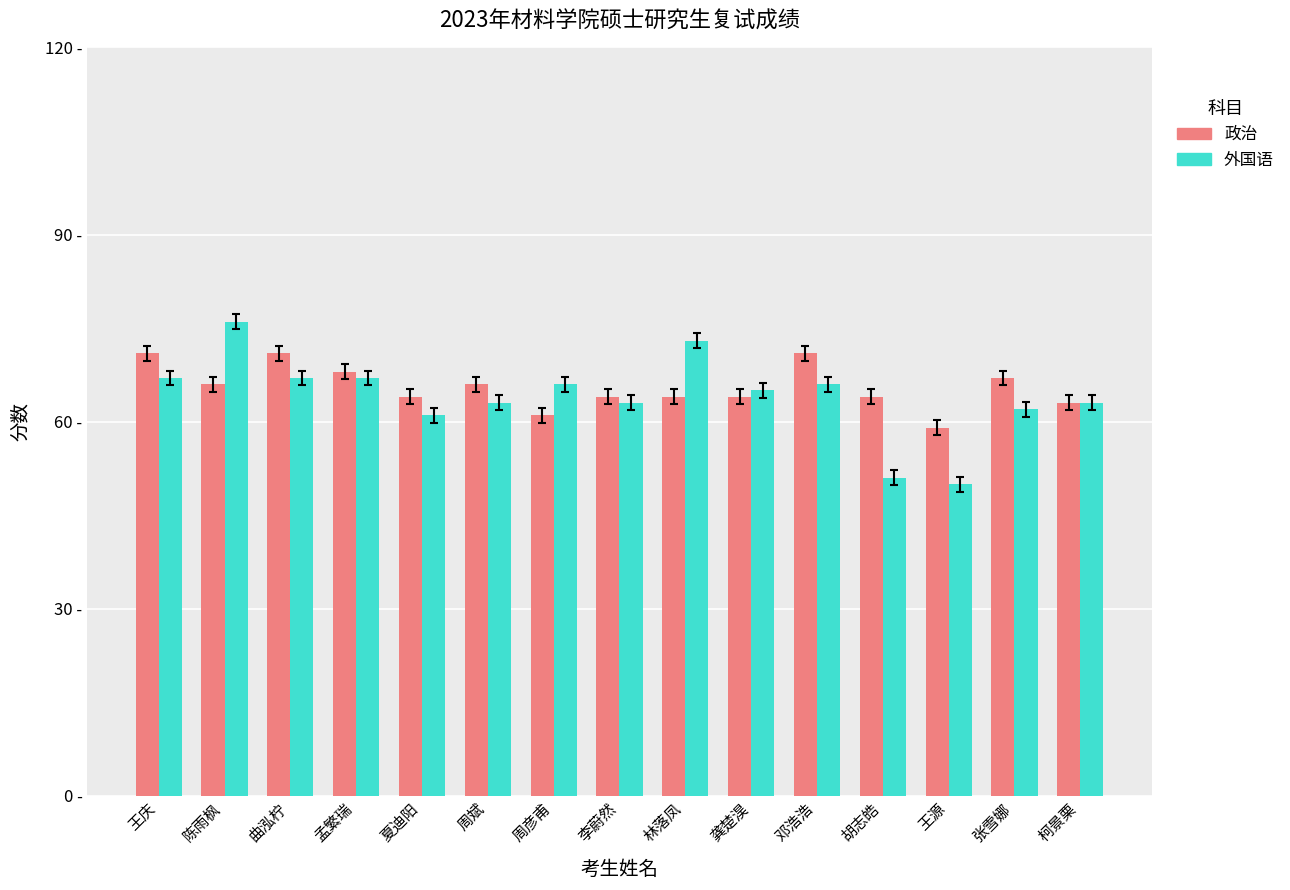

Does the chart contain stacked bars?

No